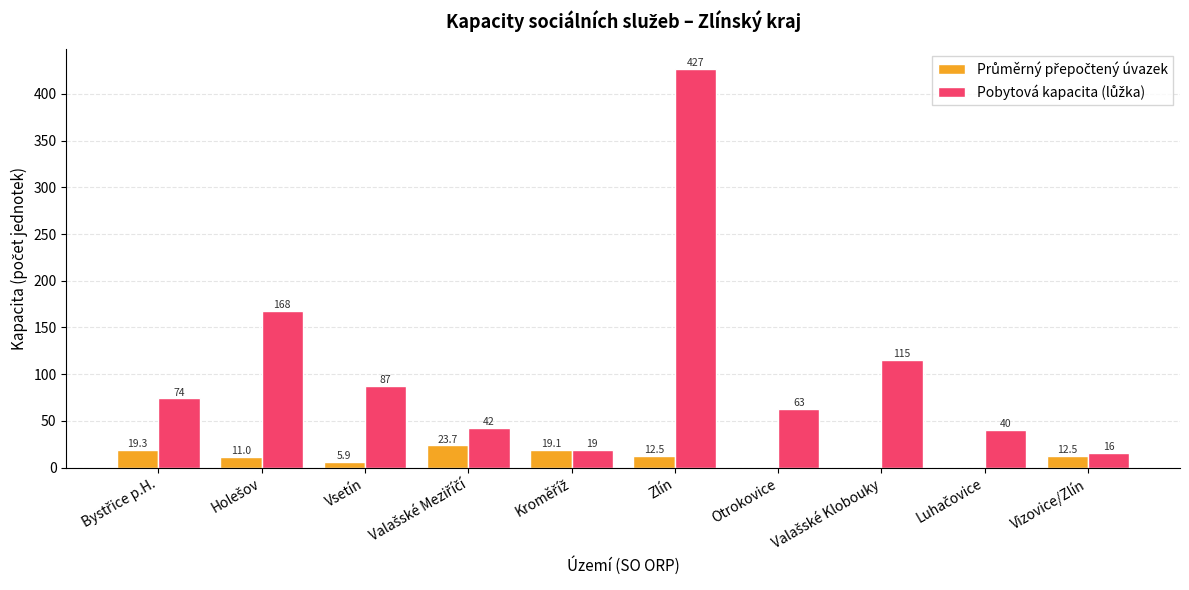

At which category is the sum across all series the highest?

Zlín